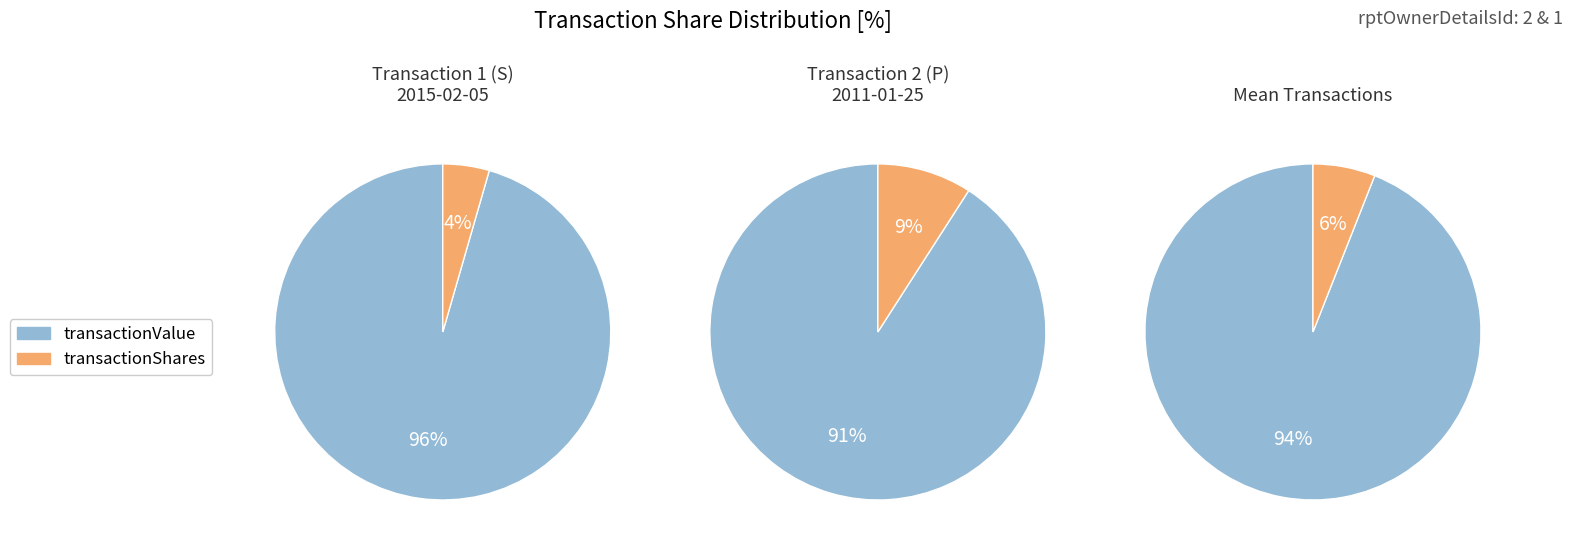

To the nearest percent, what portion does transactionShares represent?

4%